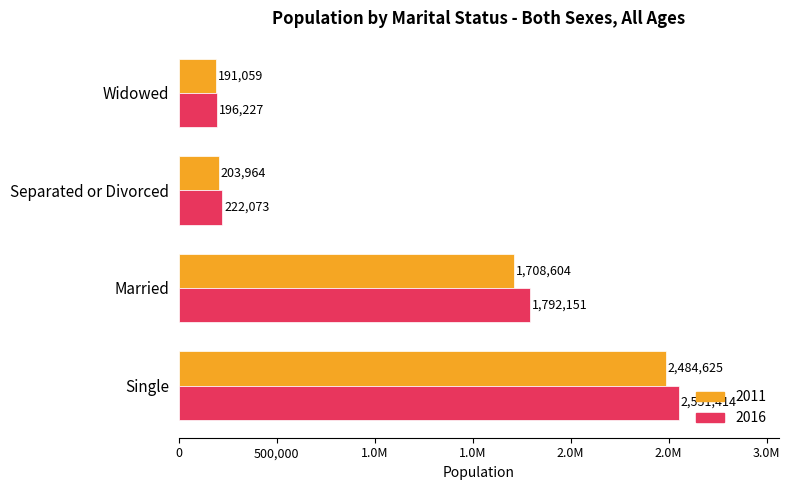

At which label is 2016 closest to 1373820?

Married